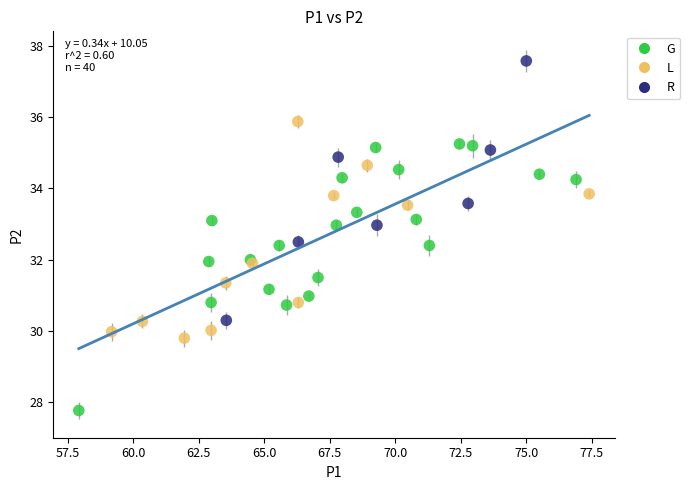

Which series contains the lowest Y value?

G